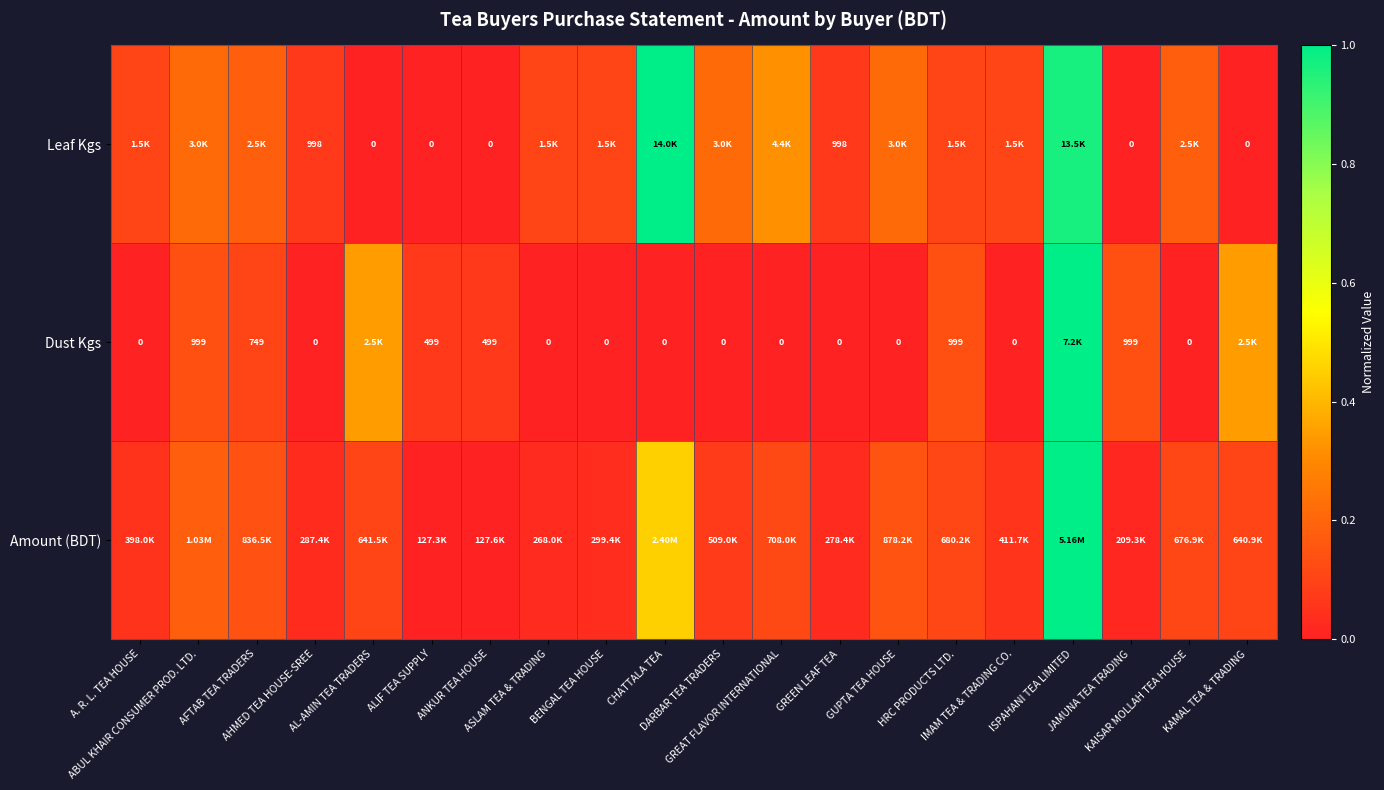

The Amount (BDT) series shows 0.2 at GUPTA TEA HOUSE. True or false?

False